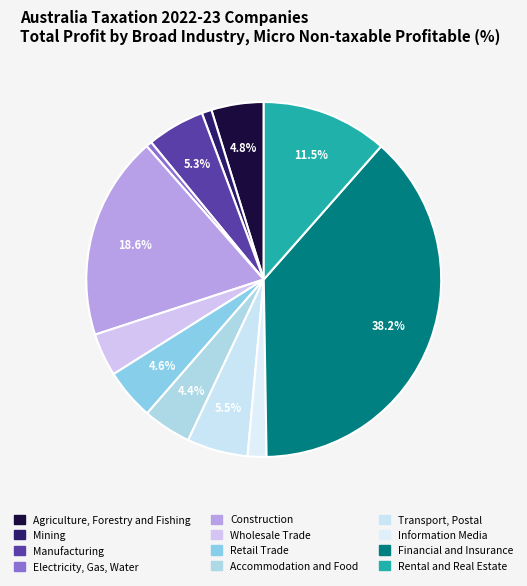

Do Retail Trade and Electricity, Gas, Water together represent more than half of the pie?

No